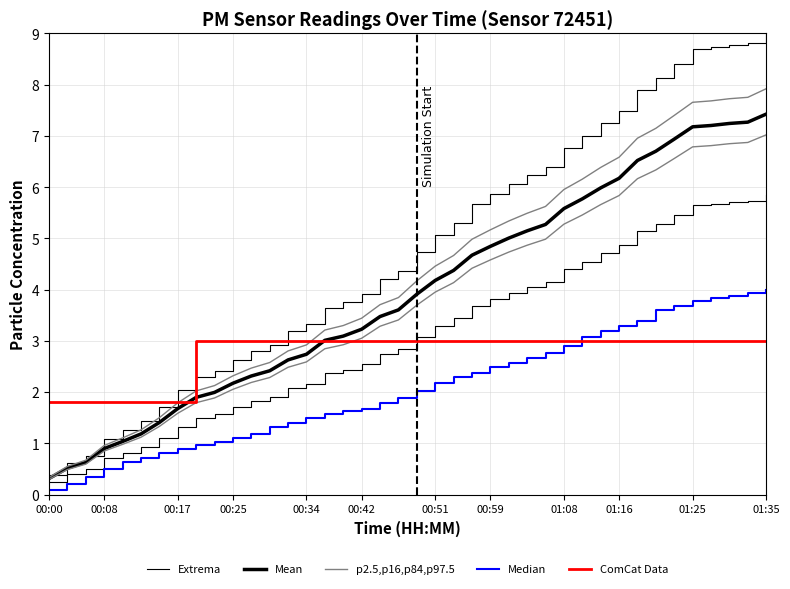

Does the chart display data point markers on the line(s)?

No